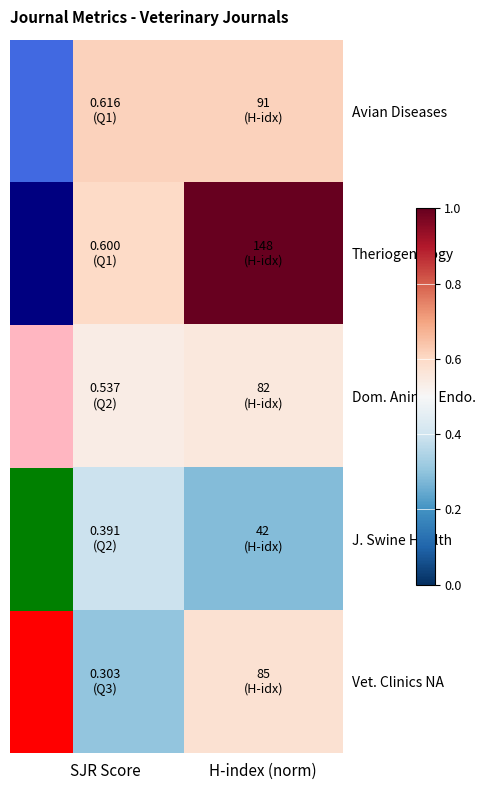

Which has a higher value, SJR Score or H-index (norm)?

SJR Score